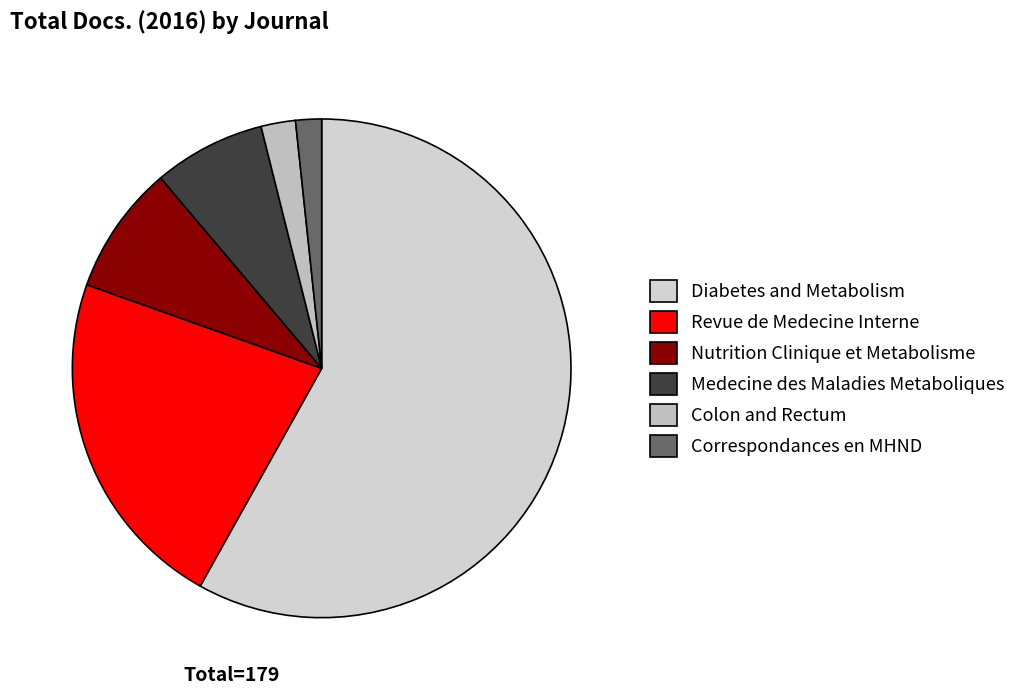

Count the number of slices in the pie.

6